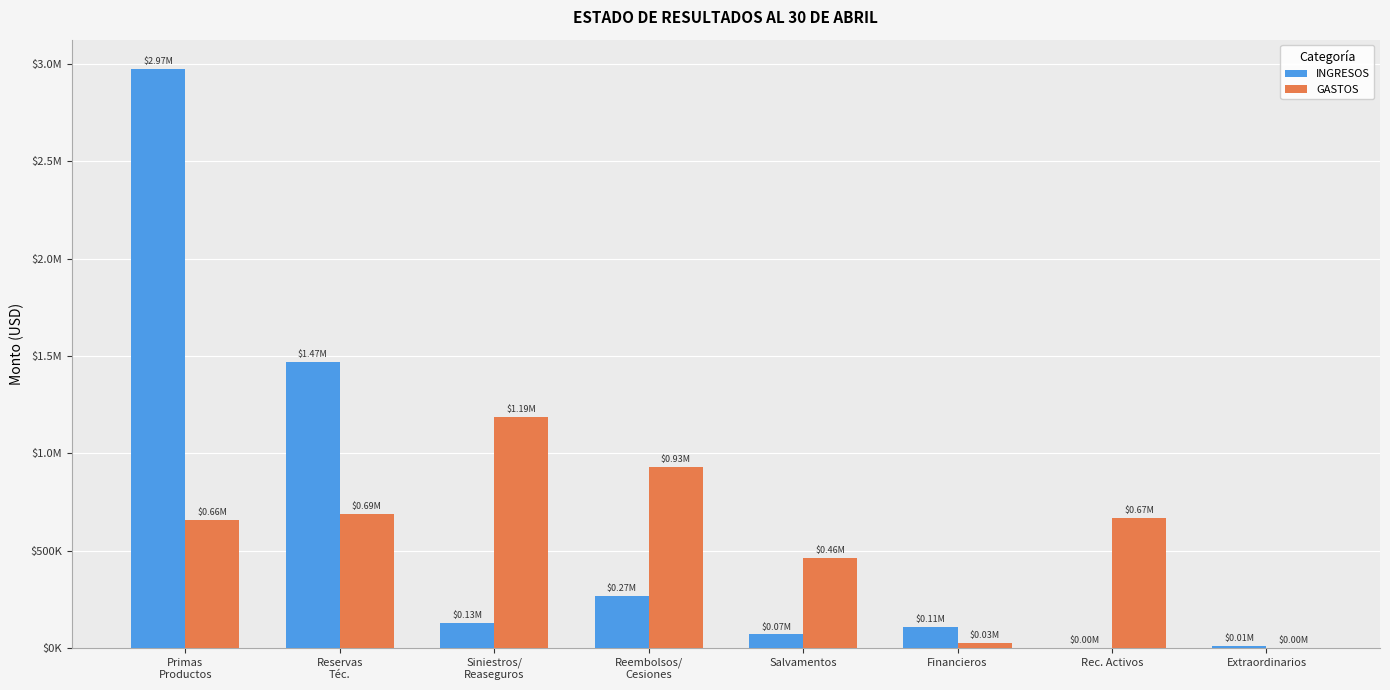

What are all the series names shown in the legend?

INGRESOS, GASTOS